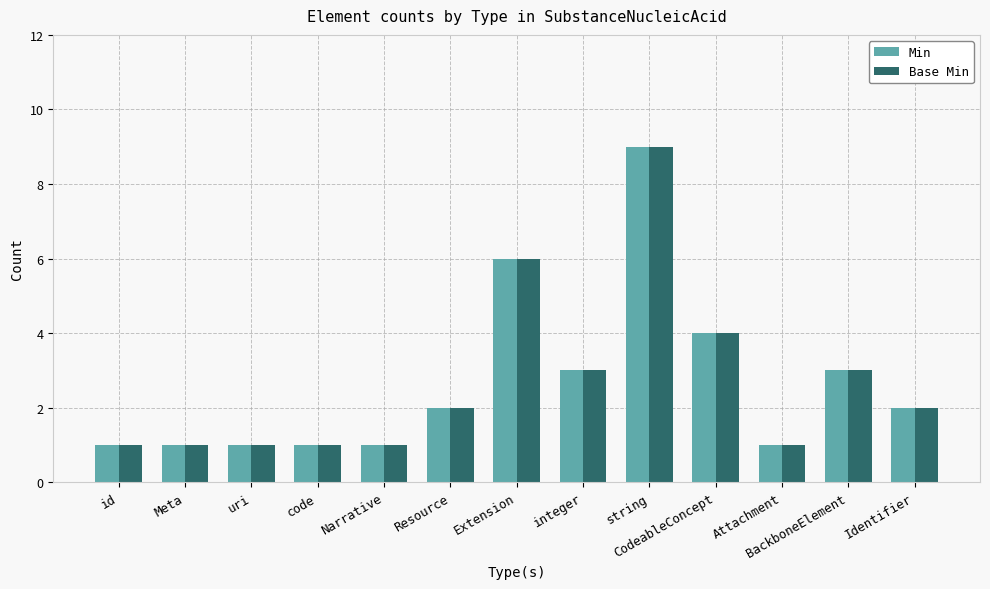

Which label corresponds to the largest value in the chart?

string